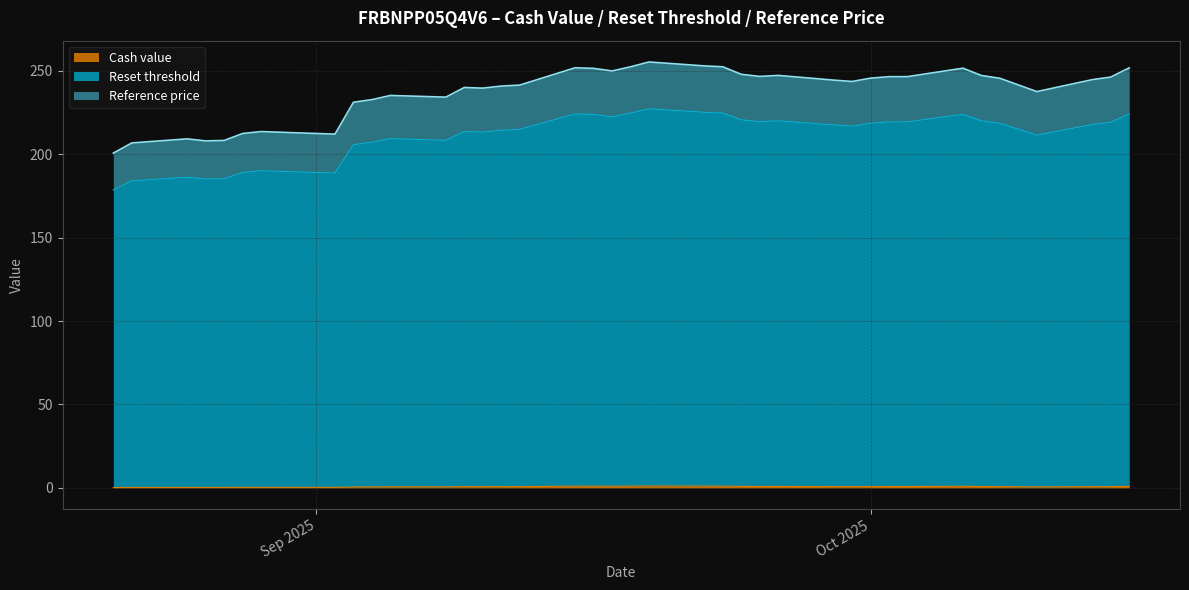

True or false: Reset threshold and Cash value intersect in this chart.

False